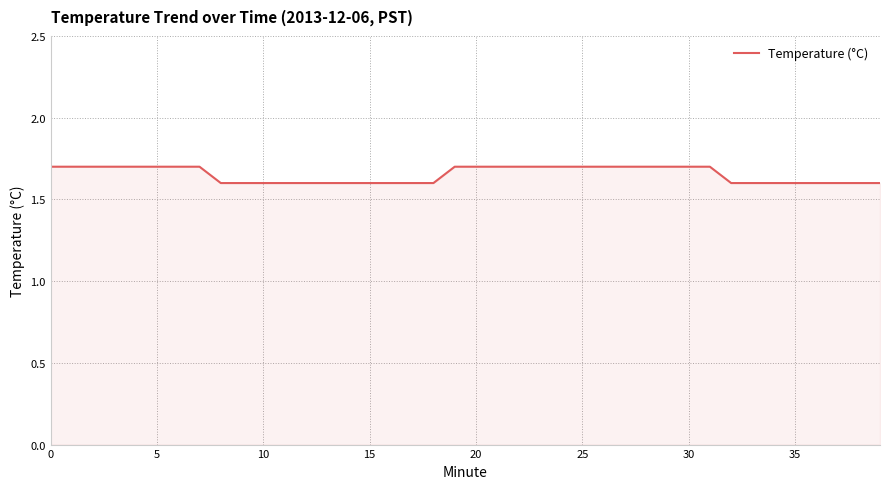

What is the smallest value displayed?

1.6